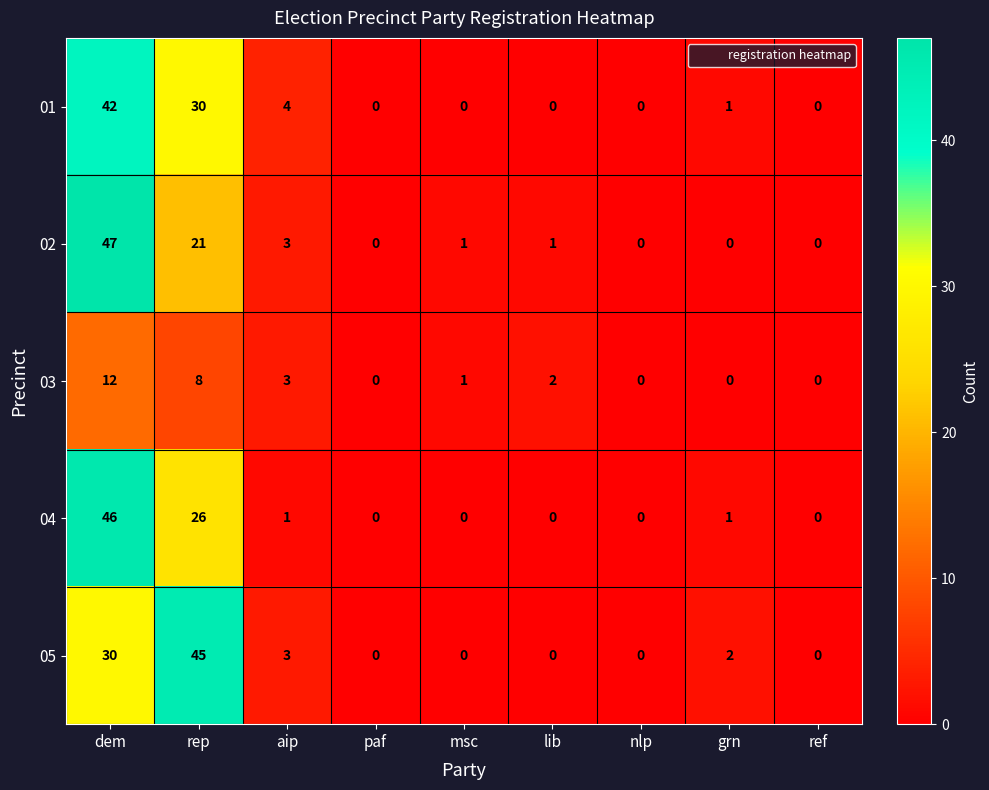

True or false: 03 has a value of -5 at nlp.

False